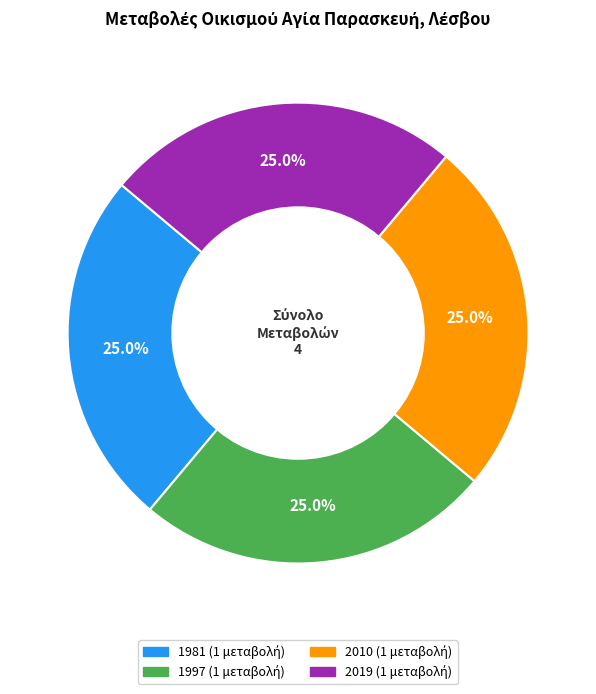

True or false: 1997 accounts for 39% of the total.

False